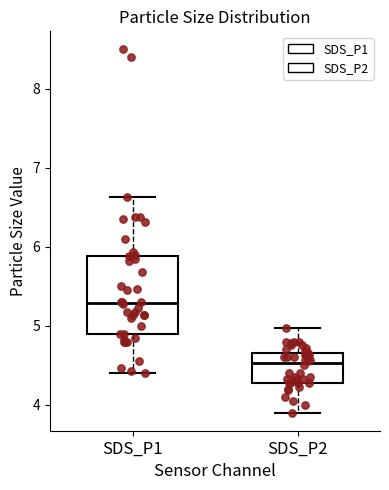

Reading left to right, transcribe this box plot: for each box, give where its median line is, the range the box spans, and where its two whiskers end, as read against the y-axis. The values are not printed on the chart, so give them approximately, as read against the axis.

SDS_P1: median 5.3, box 4.9 to 5.9, whiskers 4.4 to 6.6
SDS_P2: median 4.5, box 4.3 to 4.7, whiskers 3.9 to 5.0